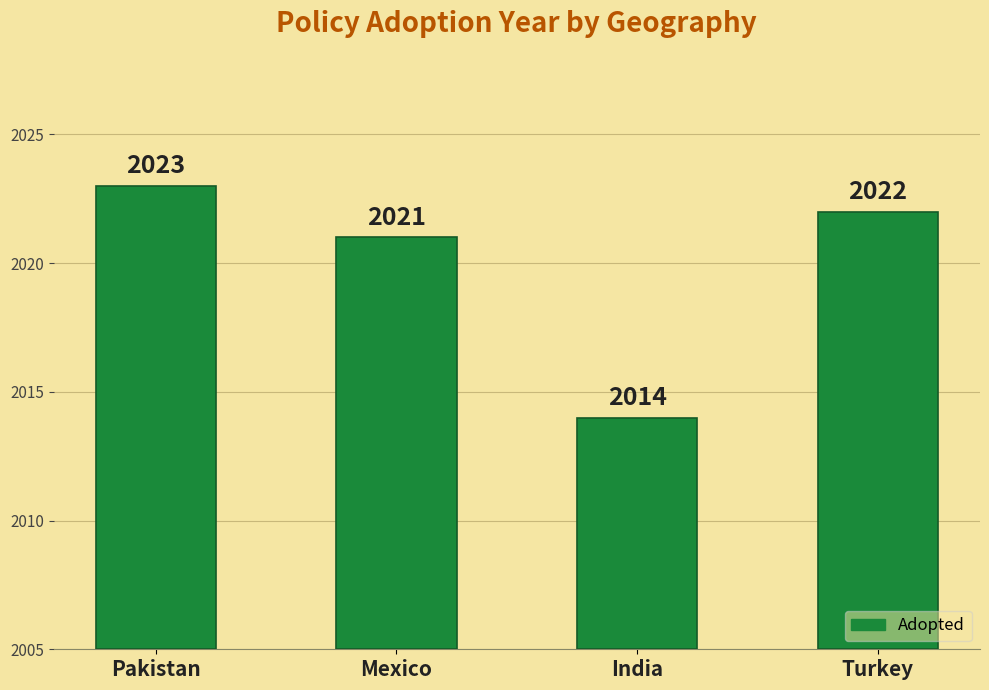

Does the chart contain any negative values?

No